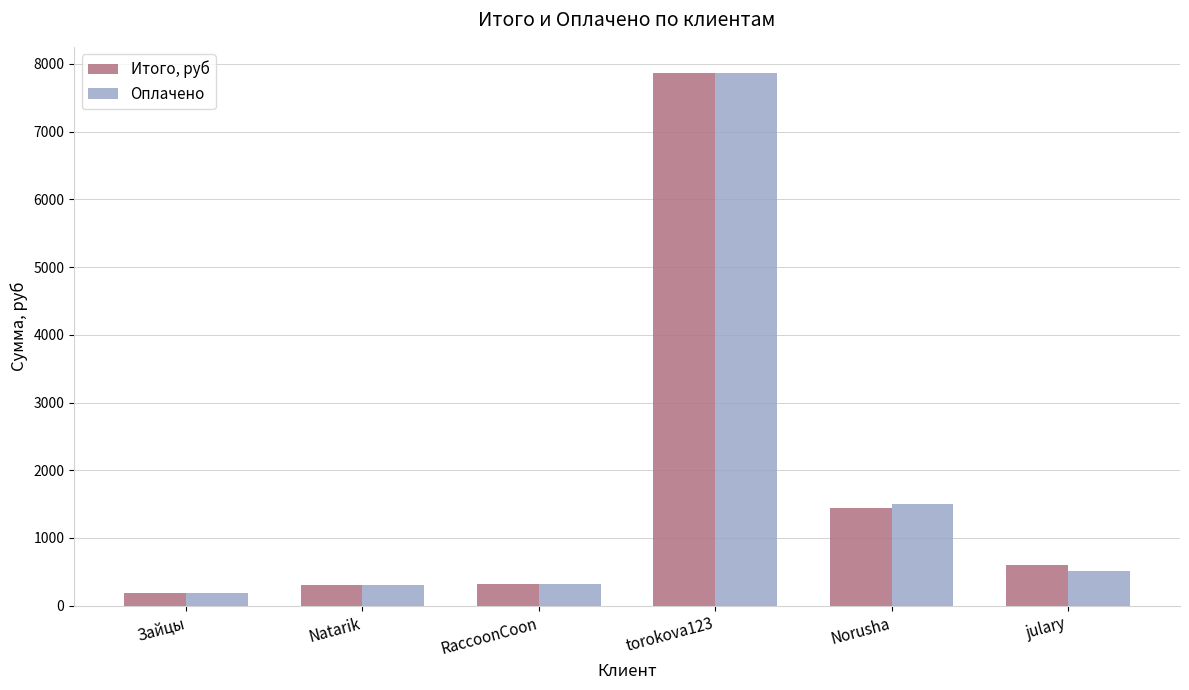

How many groups of bars are there?

6